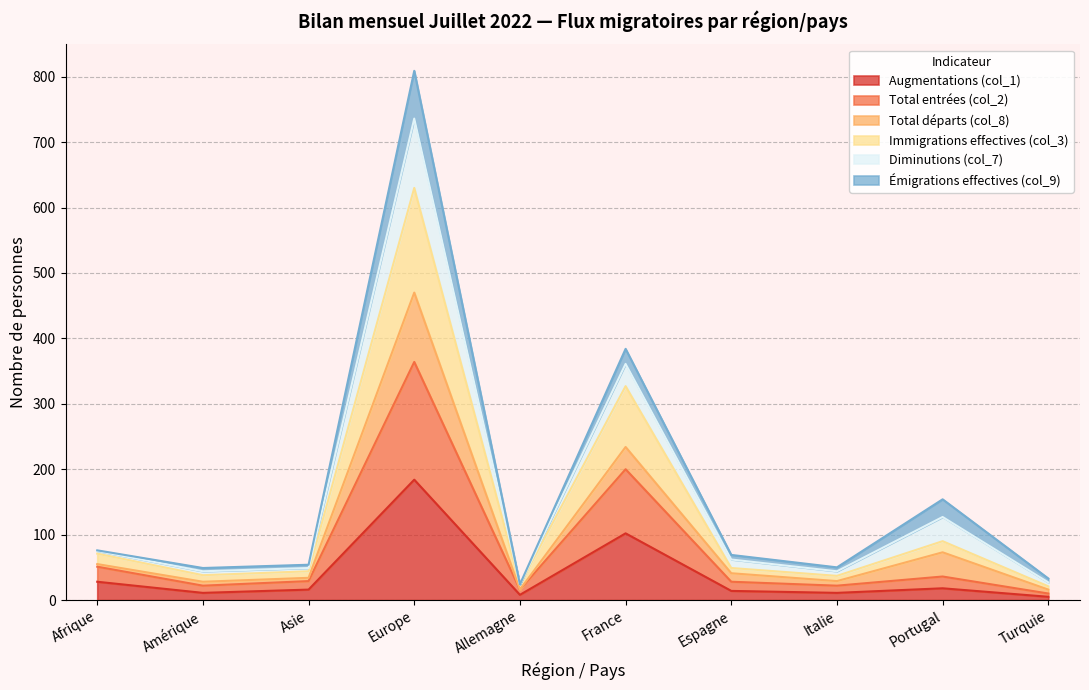

Does the chart have visible grid lines?

Yes